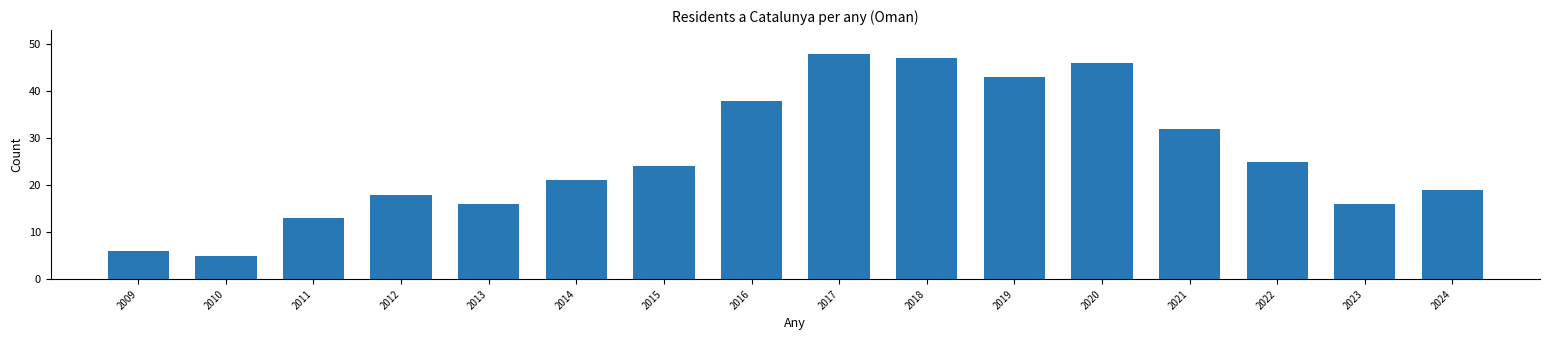

Reading left to right, extract all data points from this chart.

6	5	13	18	16	21	24	38	48	47	43	46	32	25	16	19